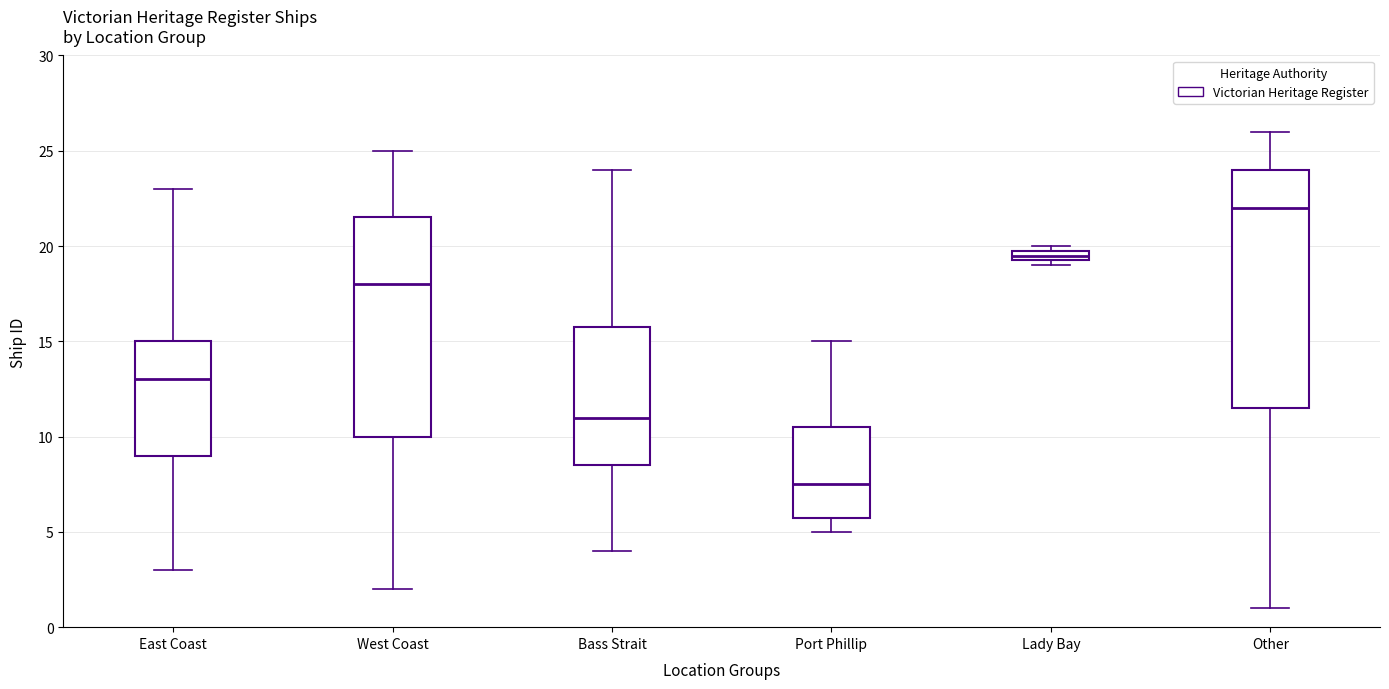

Comparing the boxes themselves (not the whiskers), which one is the tallest?

Other